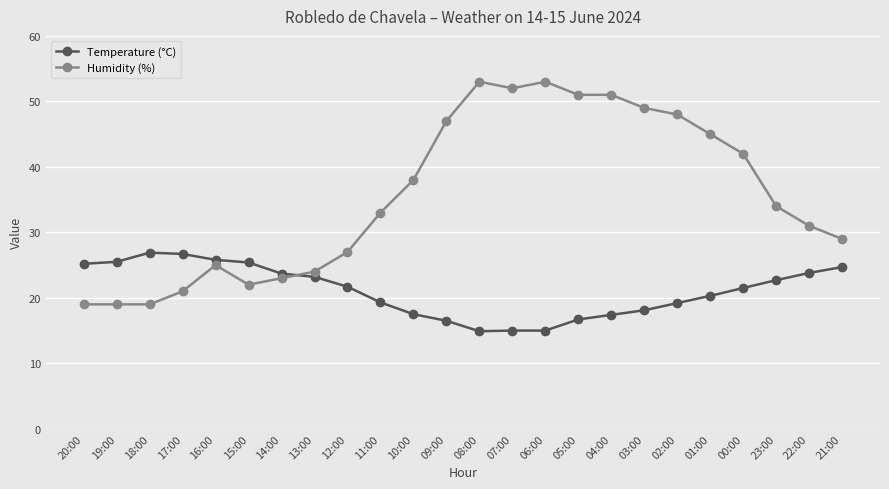

What is the lowest value of the Temperature (°C) series?

14.9